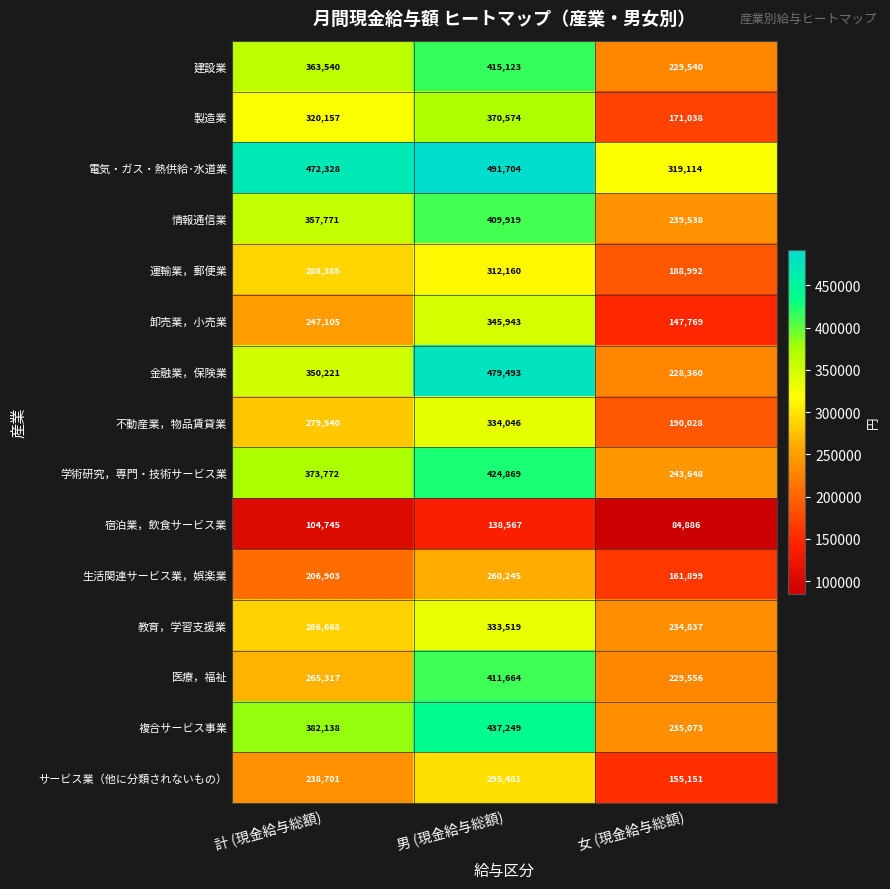

What is the difference between the highest and lowest values at 男 (現金給与総額)?

353137